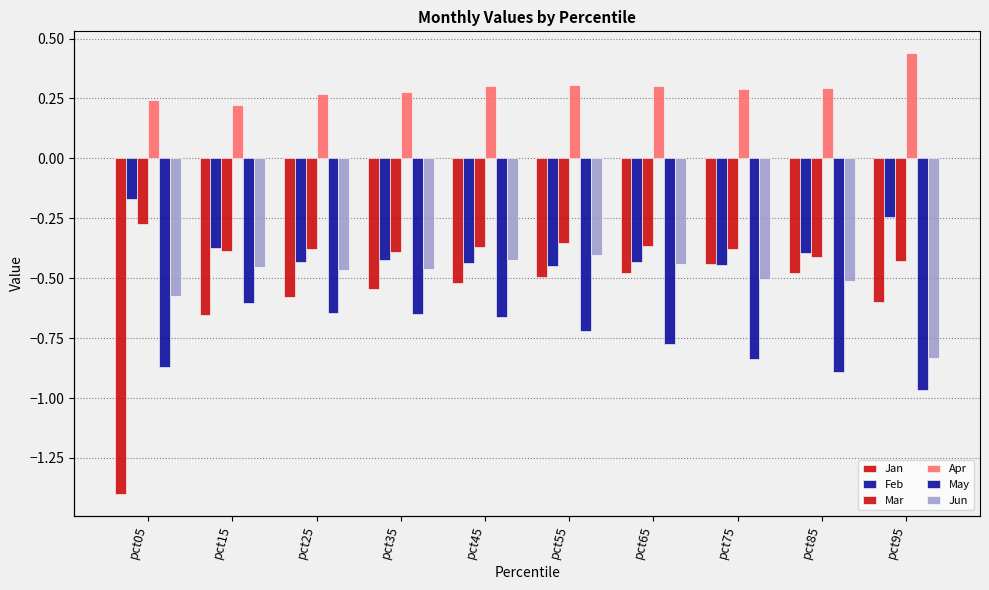

Is it true that Apr equals 0.5 at pct55?

False